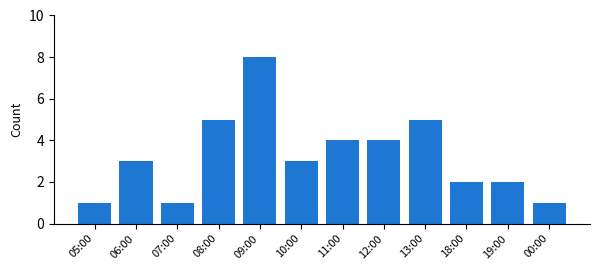

The value at 05:00 is 0. True or false?

False